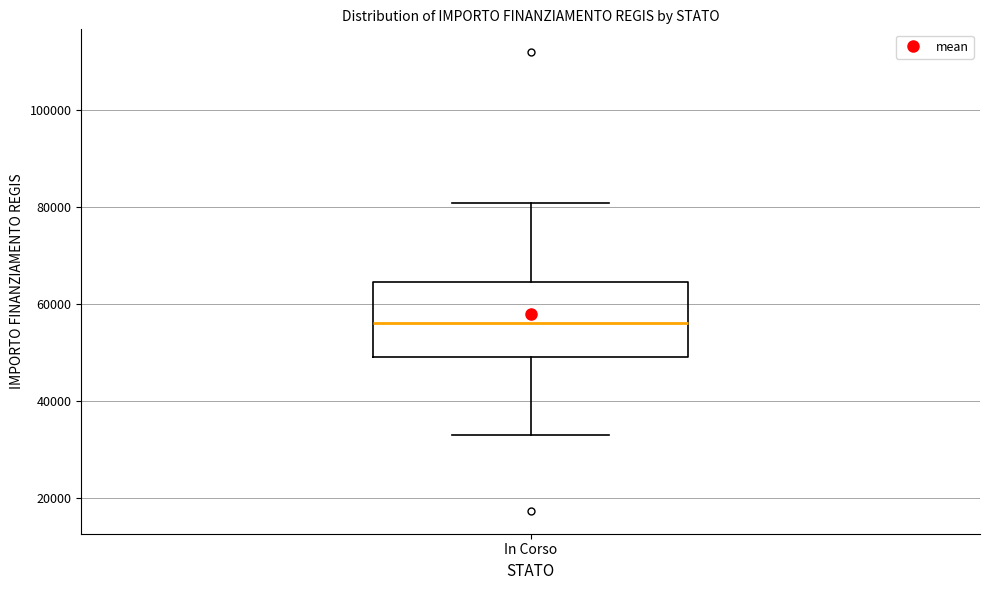

Where is the lower edge of the box for In Corso on the y-axis? The values are not printed on the chart, so give them approximately, as read against the axis.

50000